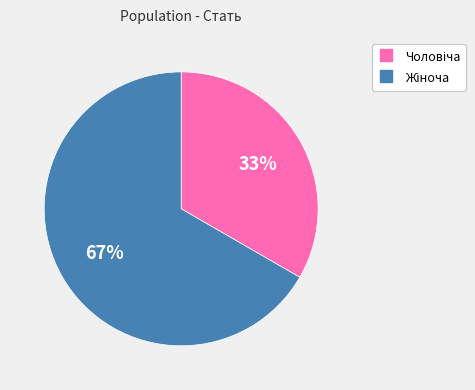

To the nearest percent, what is the average slice percentage?

50%